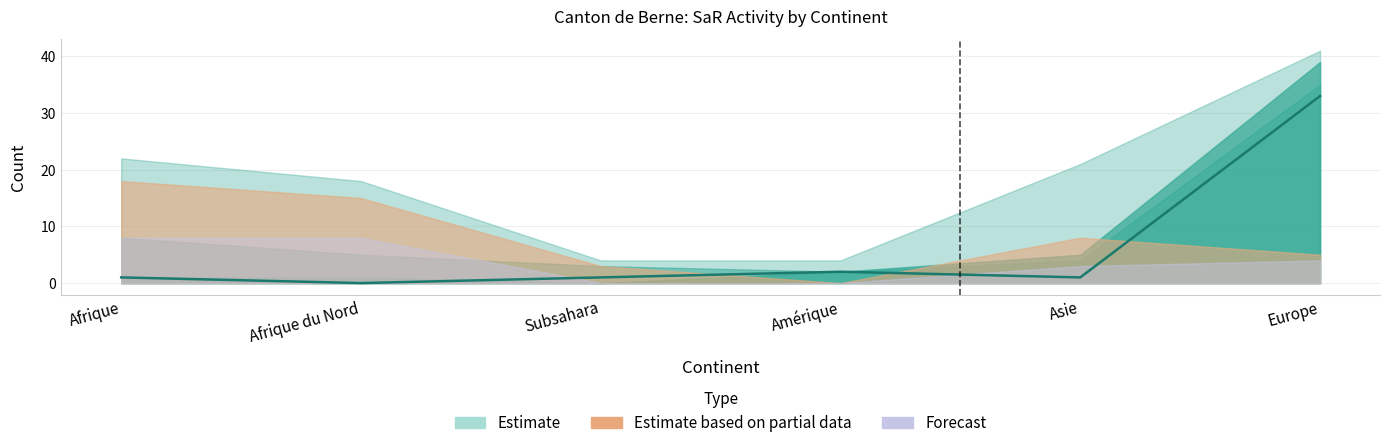

How many data points are above 1?

2